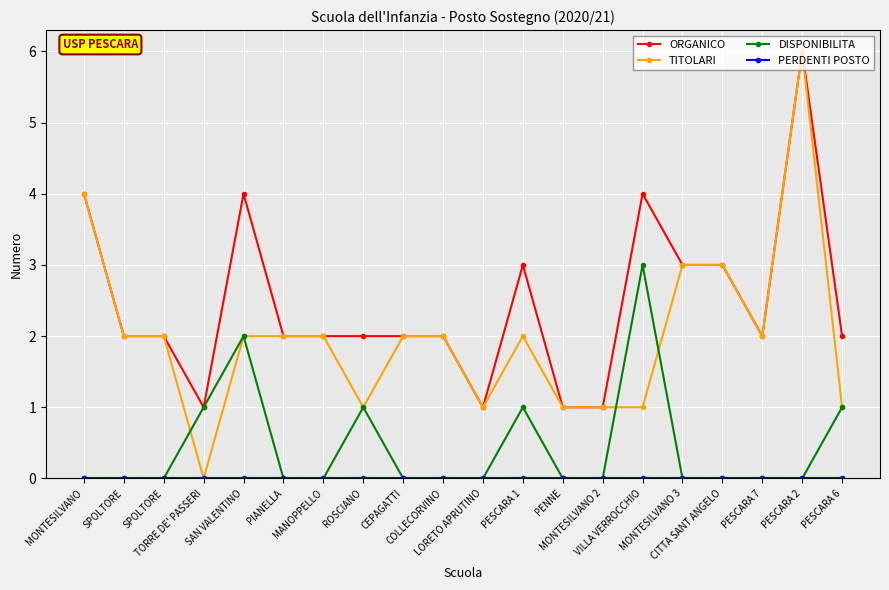

How many lines are shown in the chart?

4